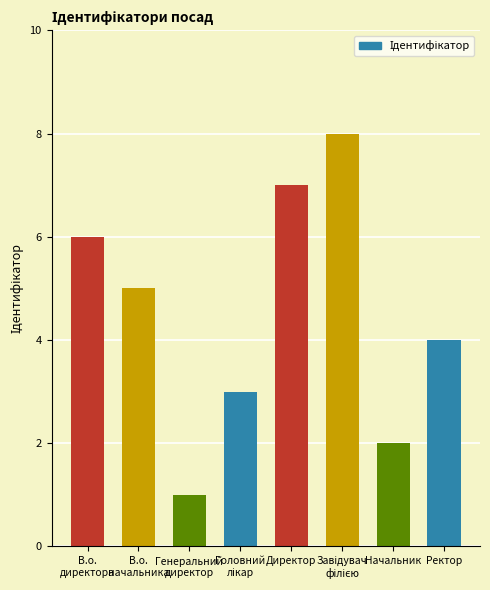

What is the change in value from В.о.
начальника to Ректор?

-1